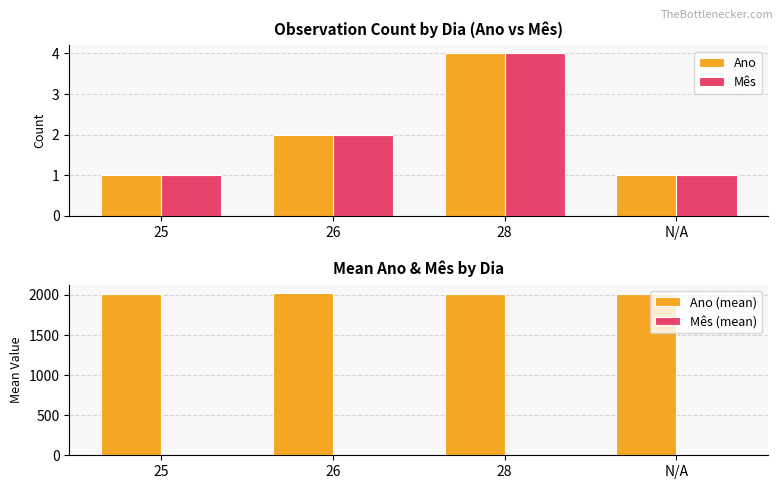

The value of Mês at 26 is 4. True or false?

False